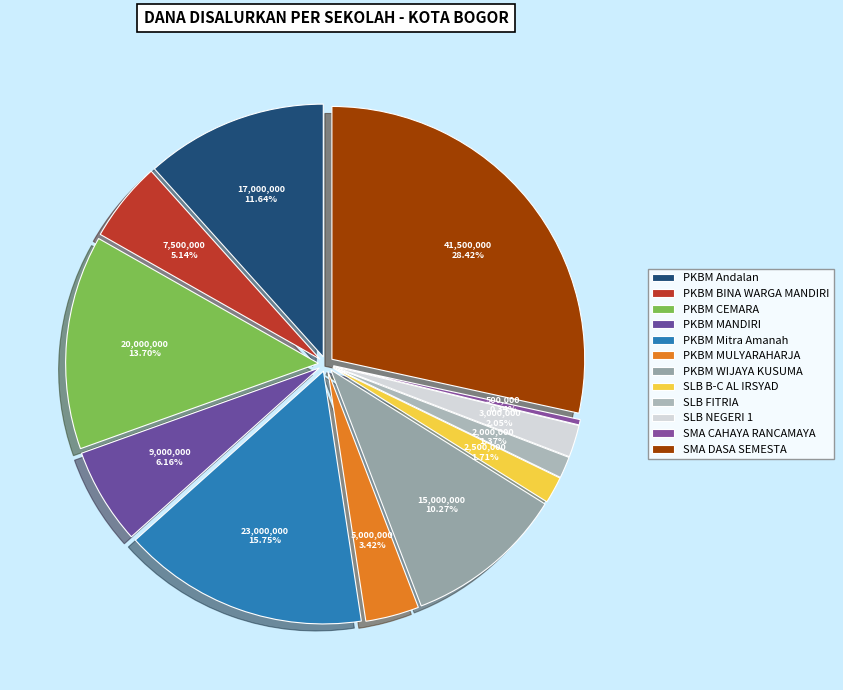

Is SLB NEGERI 1 the majority of the pie?

No